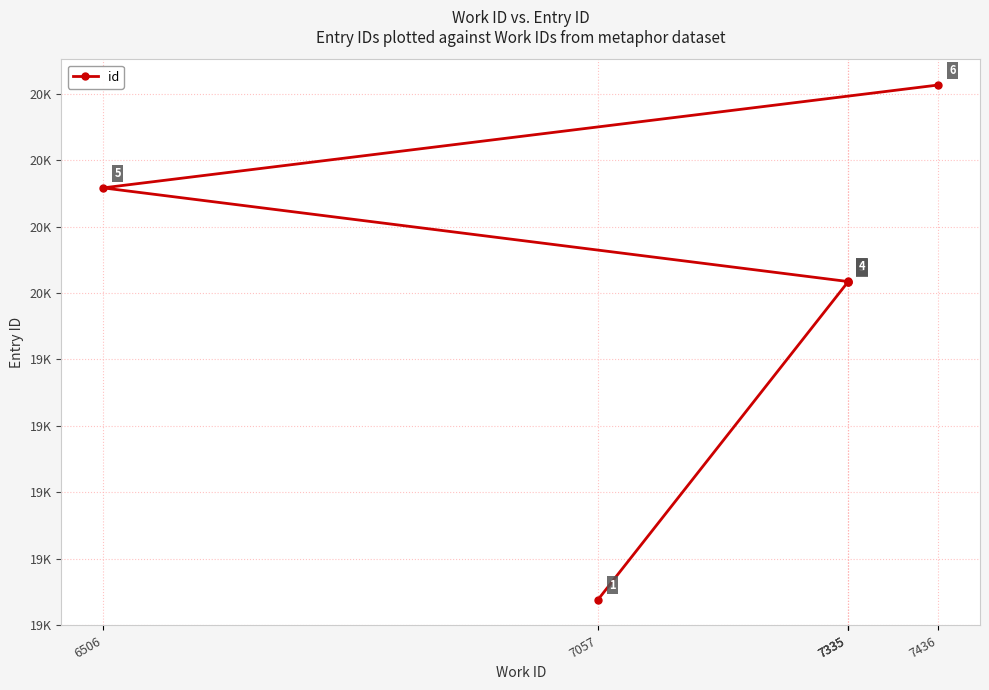

How many lines are shown in the chart?

1